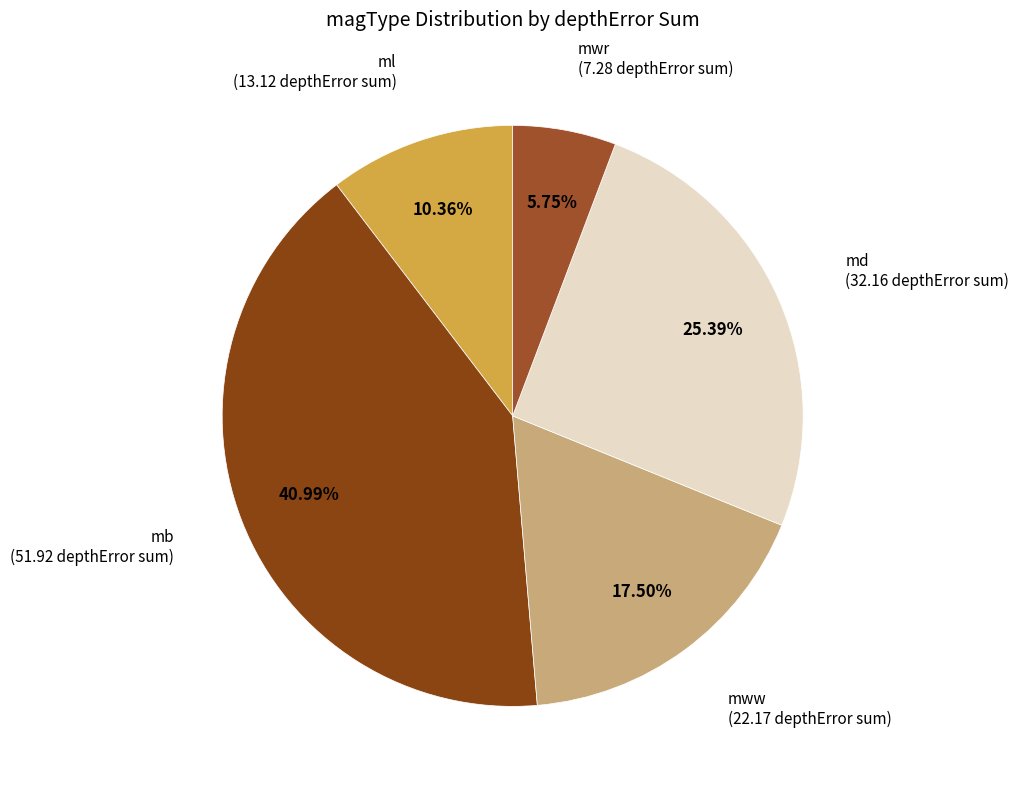

True or false: mwr accounts for 15% of the total.

False